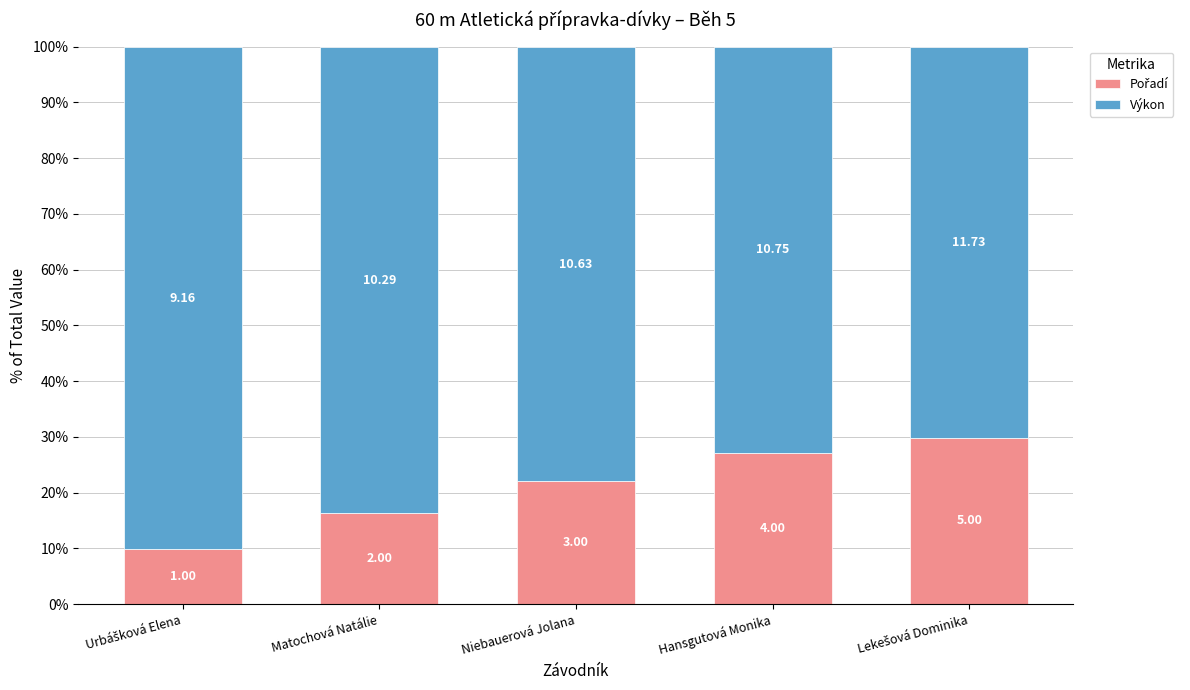

At how many categories does at least one series exceed 31?

5